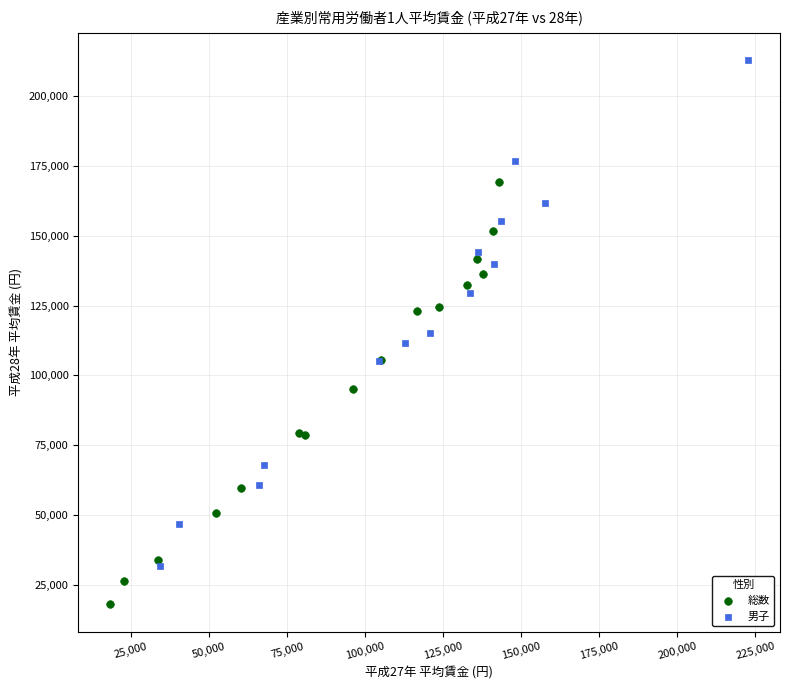

Which series reaches the maximum Y coordinate?

男子